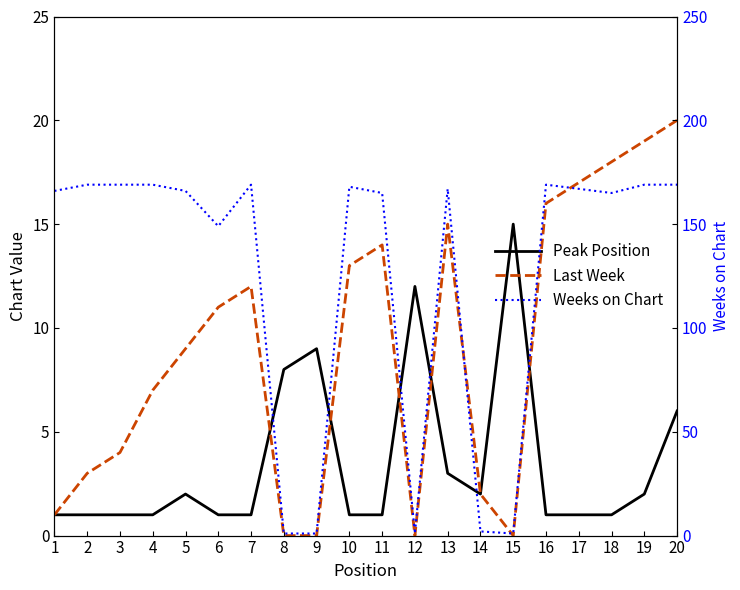

Read the Peak Position value at 10.

1